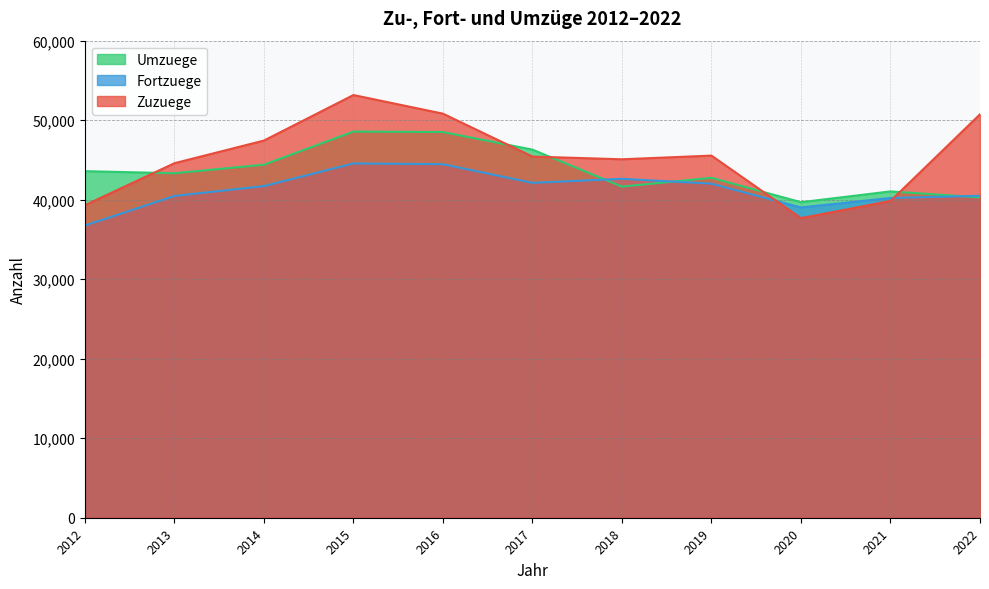

Which series has the largest total across all categories?

Zuzuege